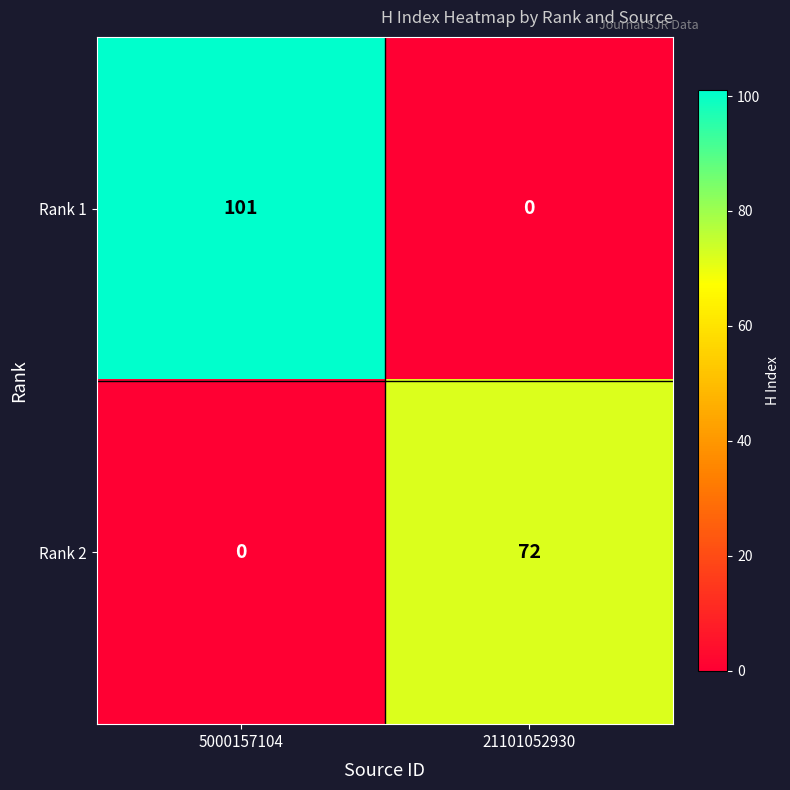

Which series has the widest spread of values?

Rank 1